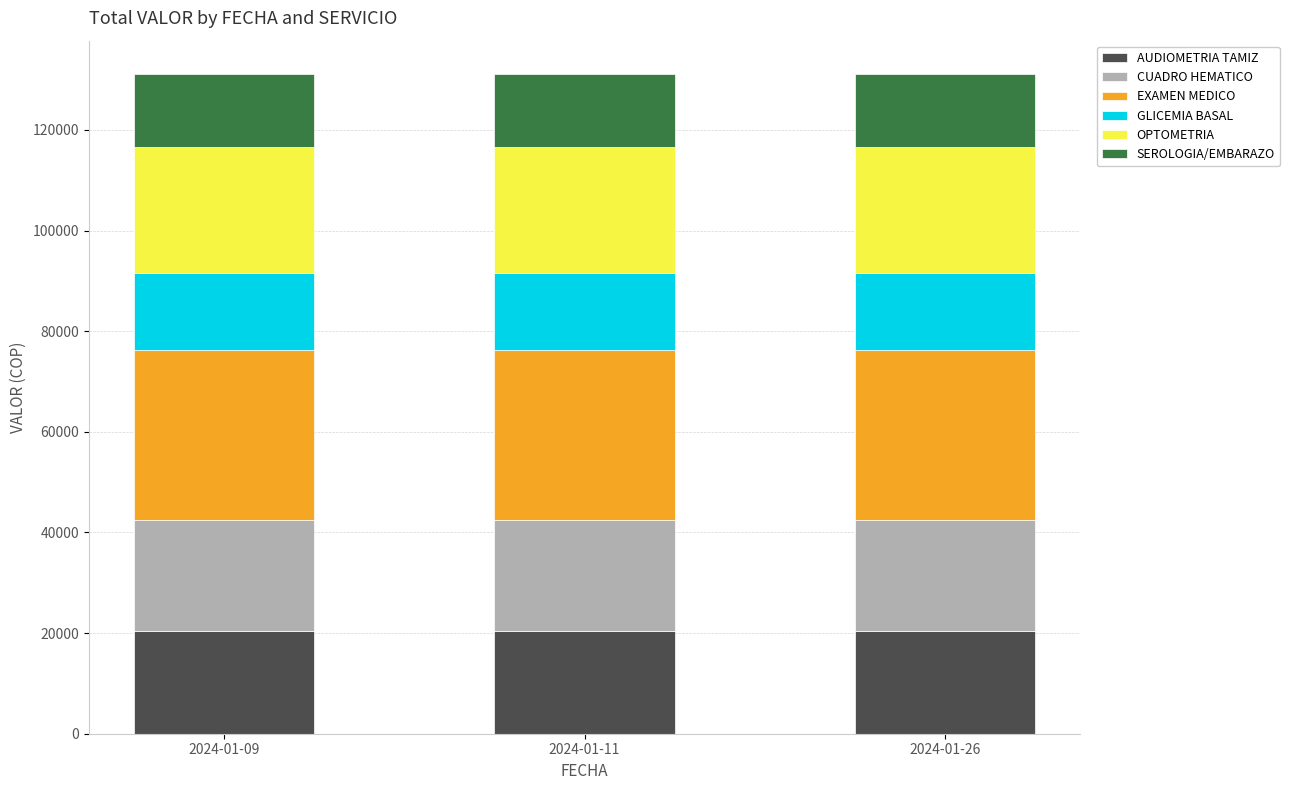

The value of AUDIOMETRIA TAMIZ at 2024-01-11 is 31610. True or false?

False